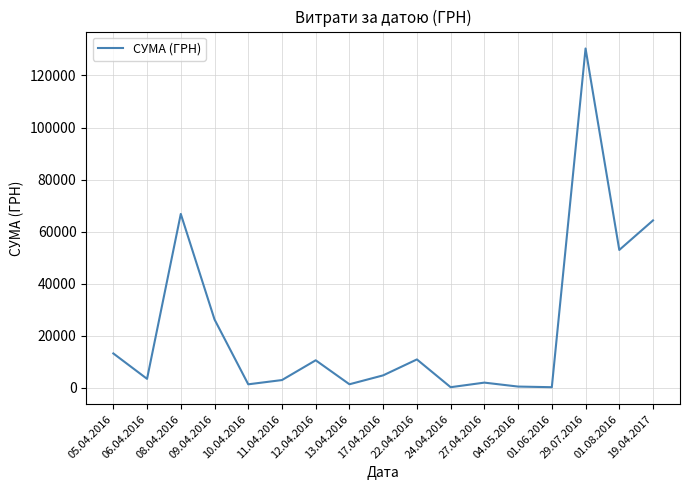

Where is the data nearest to the value 65277?

19.04.2017